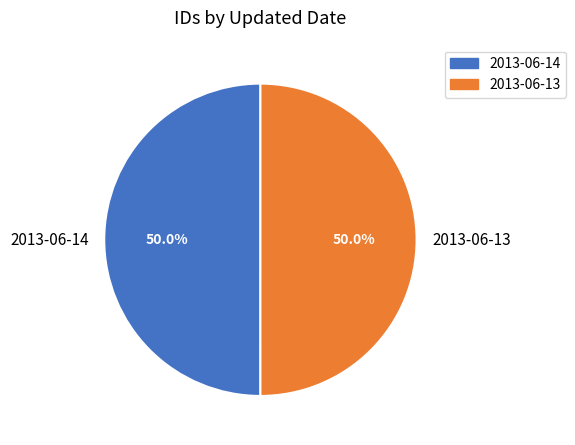

Count the number of slices in the pie.

2